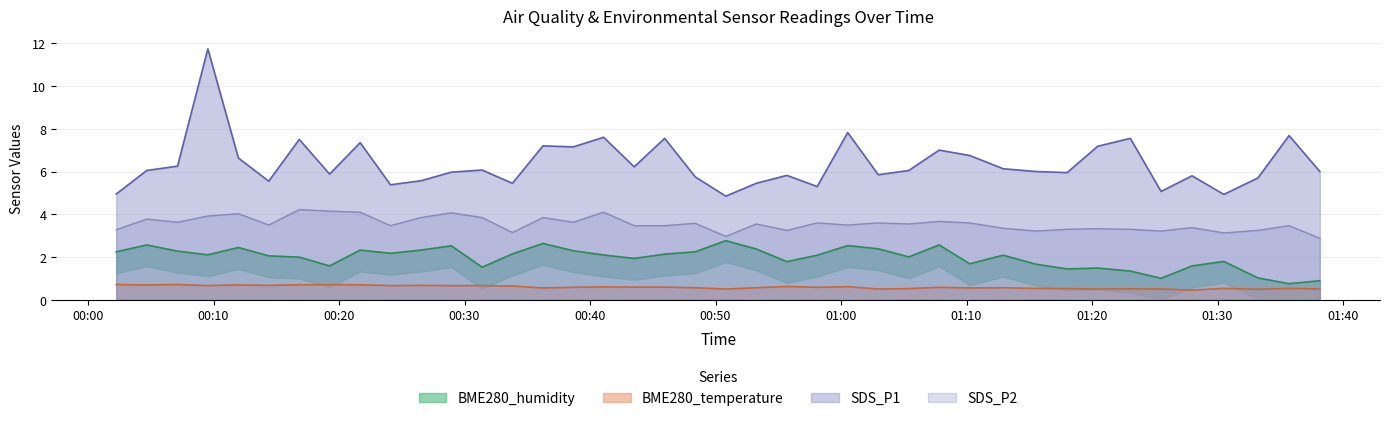

True or false: SDS_P2 and BME280_temperature intersect in this chart.

False